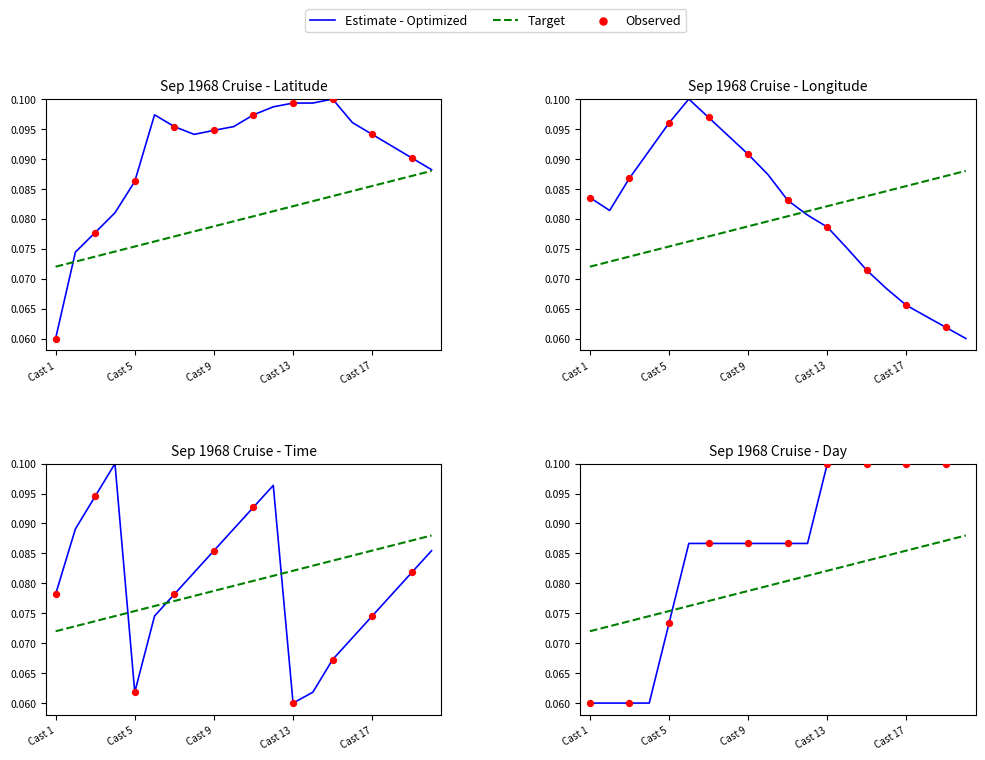

Which series contains the highest Y value?

LATITUDE